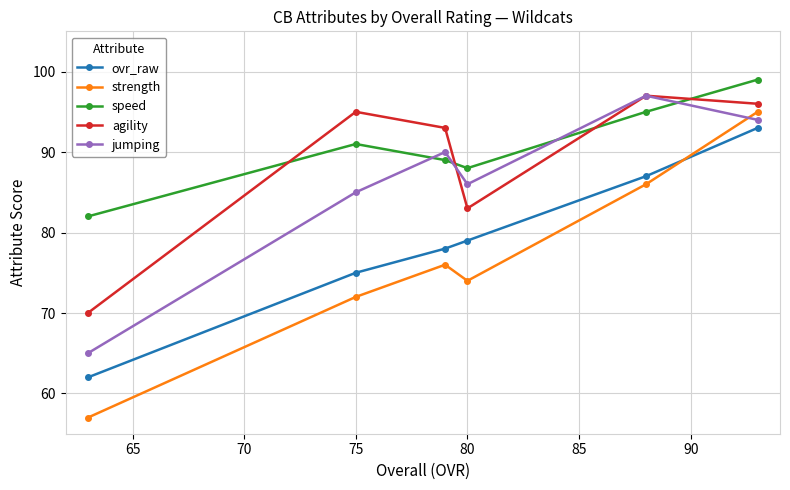

At how many categories does at least one series exceed 67?

6